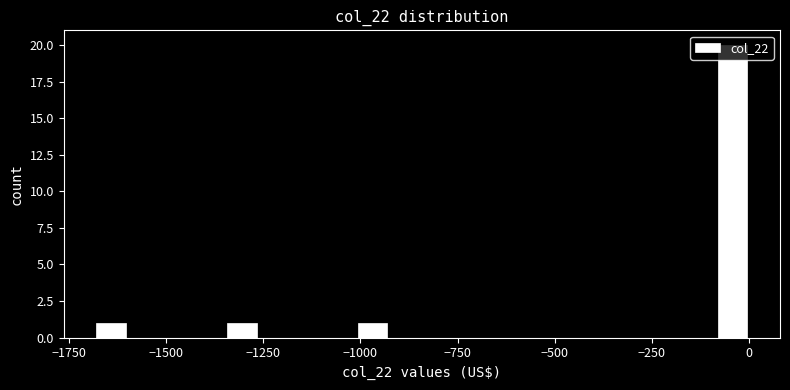

Around what value on the x-axis is the tallest bar? Give the approximate position of its centre, as read against the axis.

-50